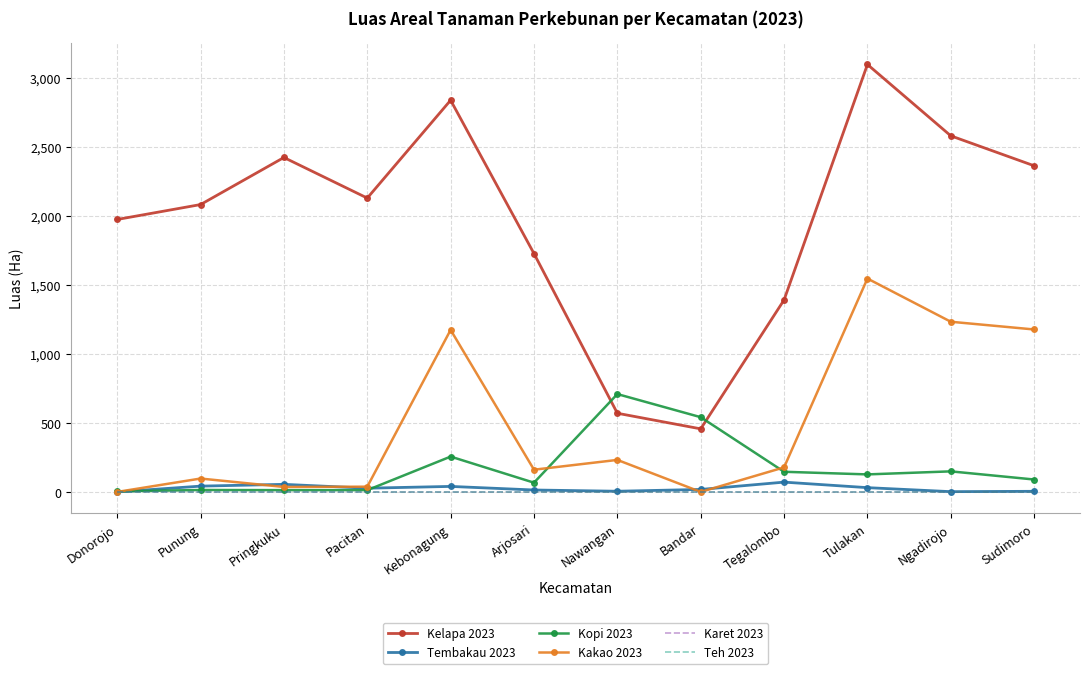

How many lines are shown in the chart?

6